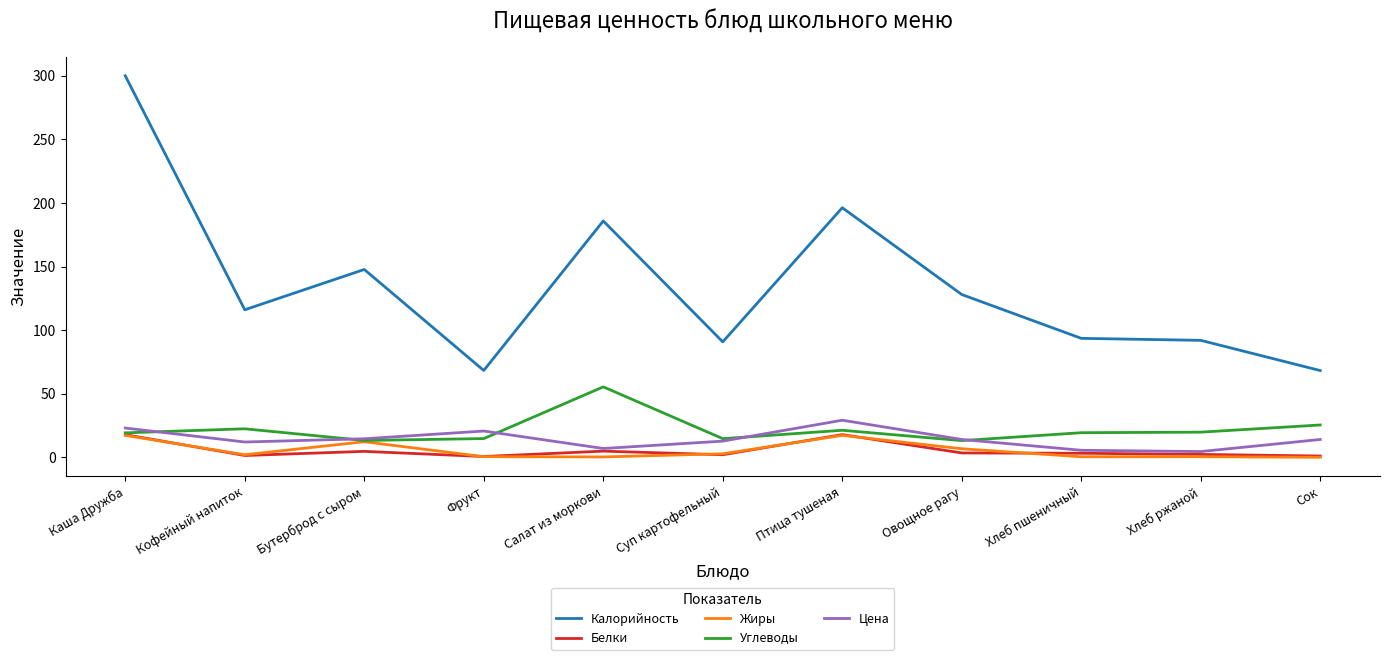

What is the highest value of the Углеводы series?

55.4